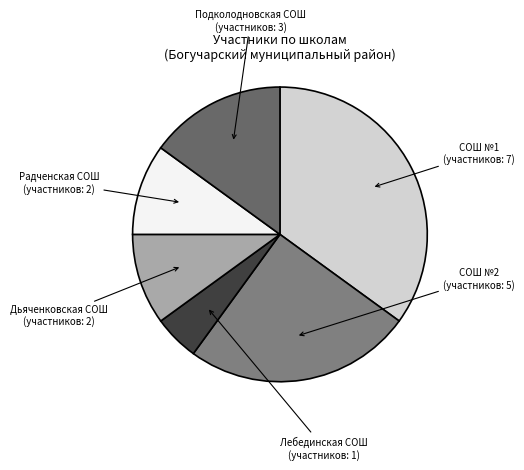

Count the number of slices in the pie.

6